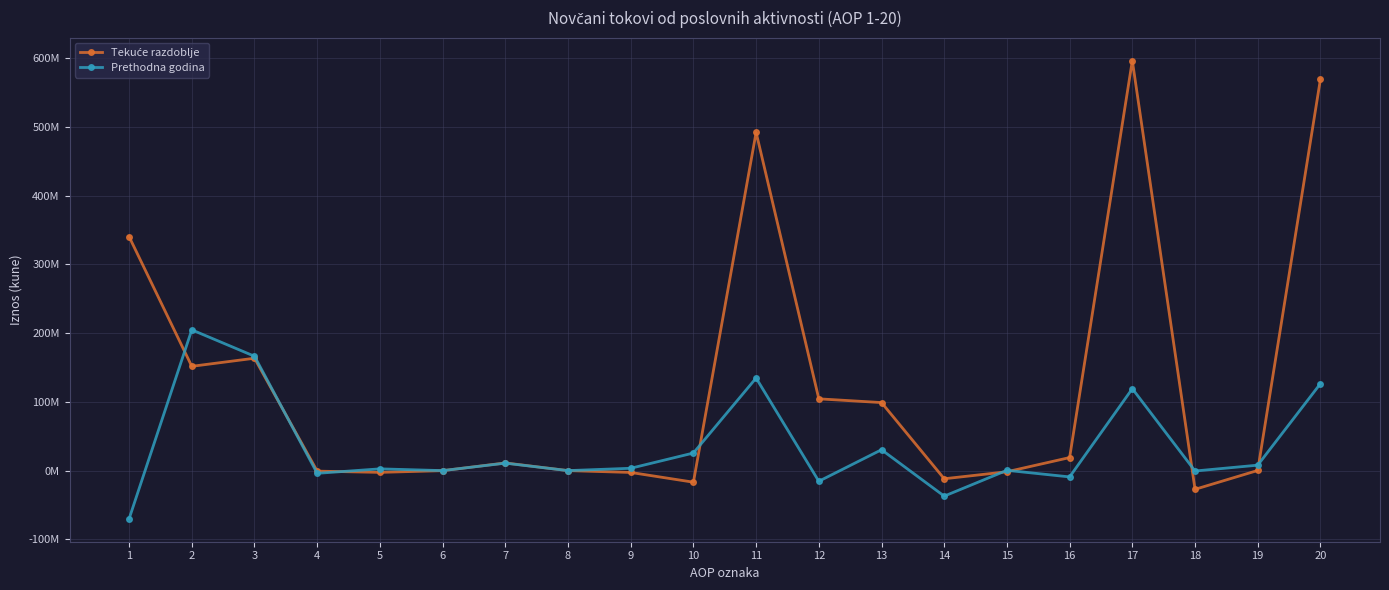

What value does the Tekuće razdoblje series have at 6, to the nearest 50?

-75200